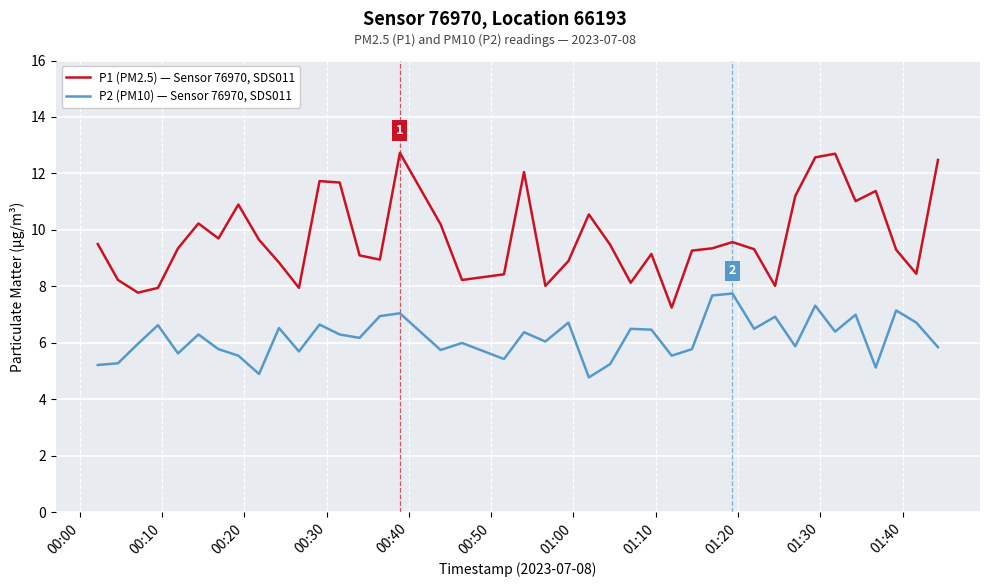

Which series has the widest spread of values?

P1 (PM2.5) — Sensor 76970, SDS011